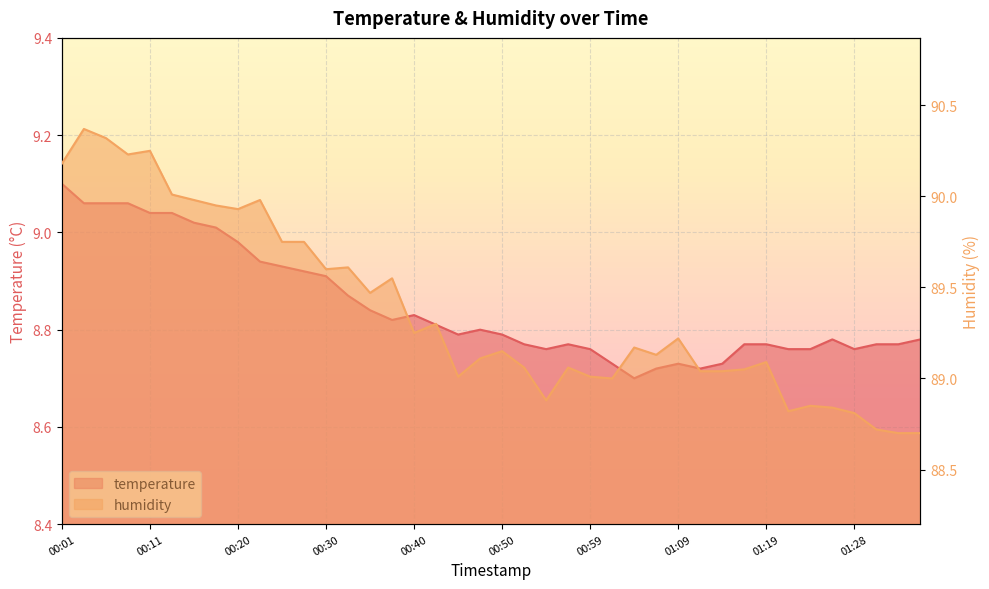

True or false: temperature and humidity cross at least once.

False